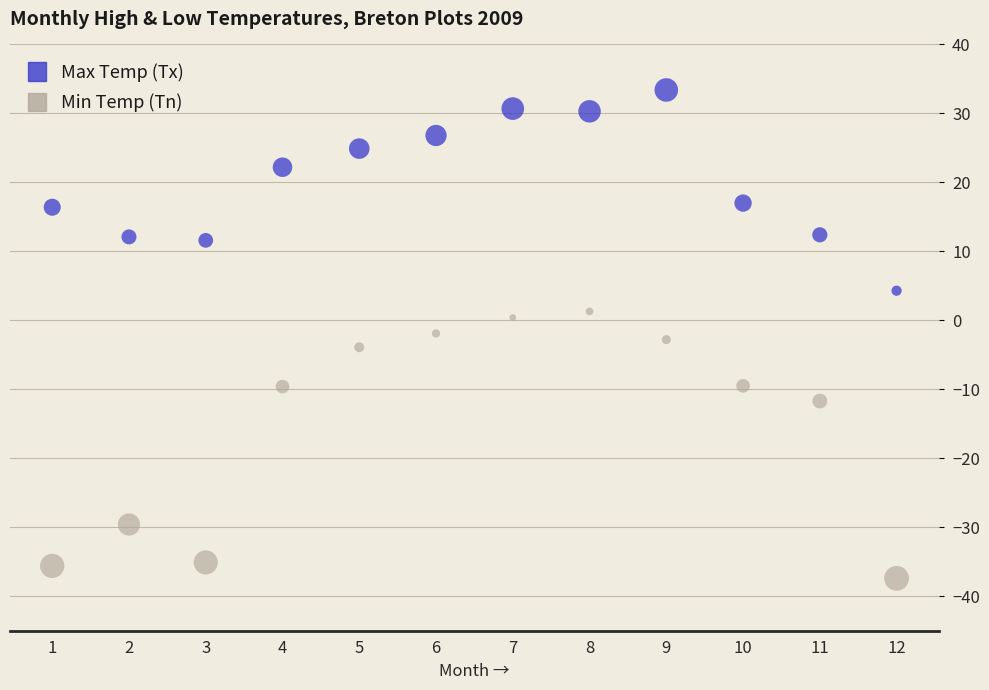

What are all the series names shown in the legend?

Max Temp (Tx), Min Temp (Tn)